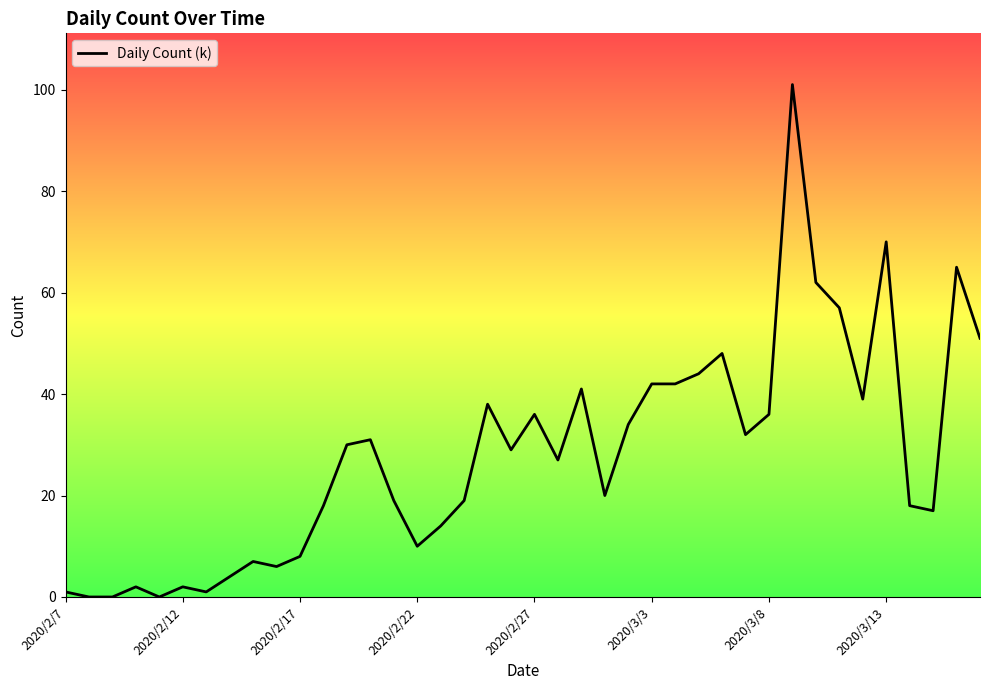

Does the chart display data point markers on the line(s)?

No